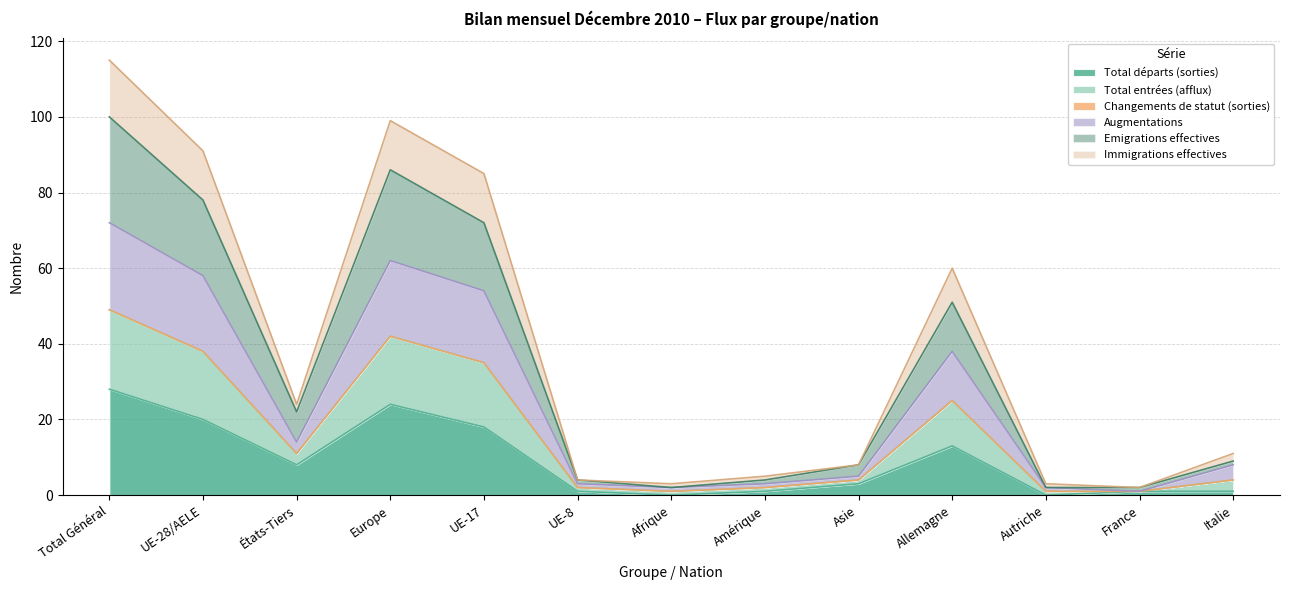

Does the chart have visible grid lines?

Yes